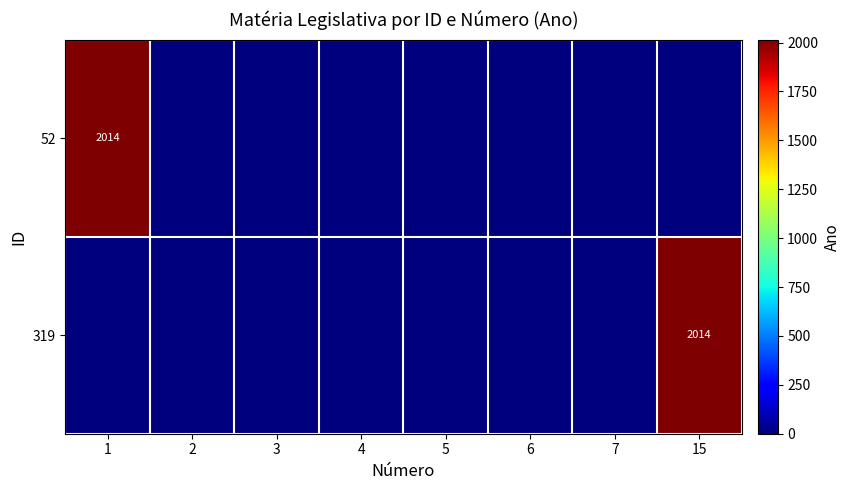

Which series has the largest total across all categories?

52